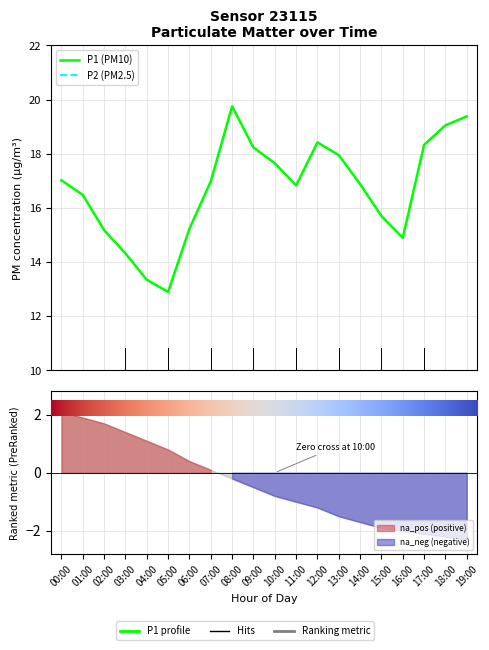

What is the average value of the P2 (PM2.5) series?

7.1